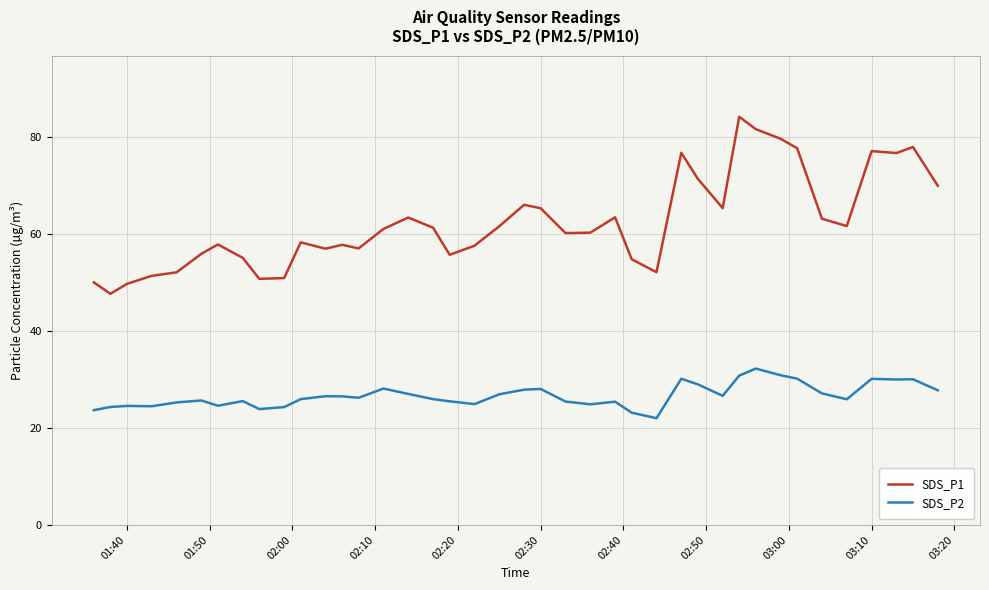

True or false: SDS_P1 and SDS_P2 intersect in this chart.

False